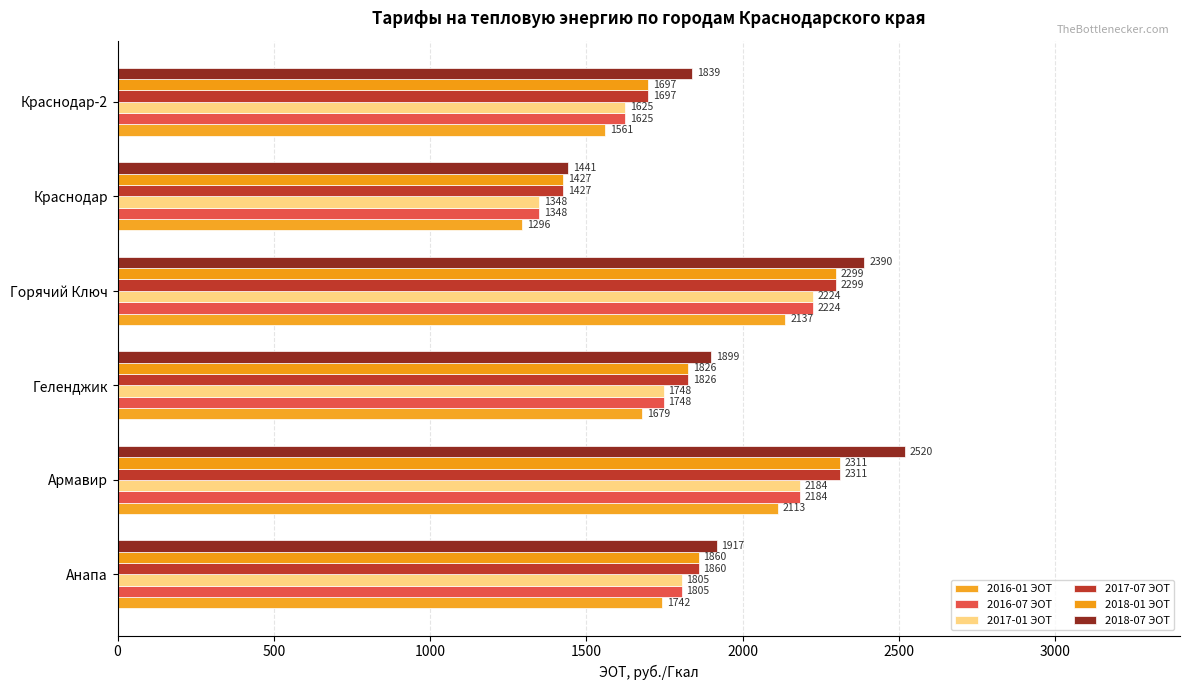

How many data points in 2018-07 ЭОТ are above 1917?

3